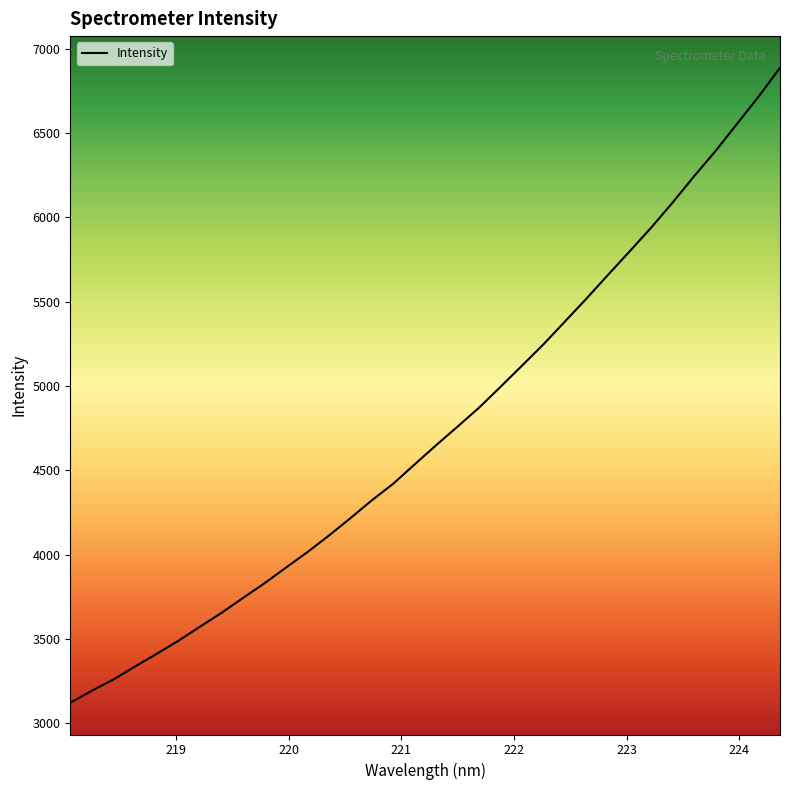

What is the maximum value shown in the chart?

6886.4